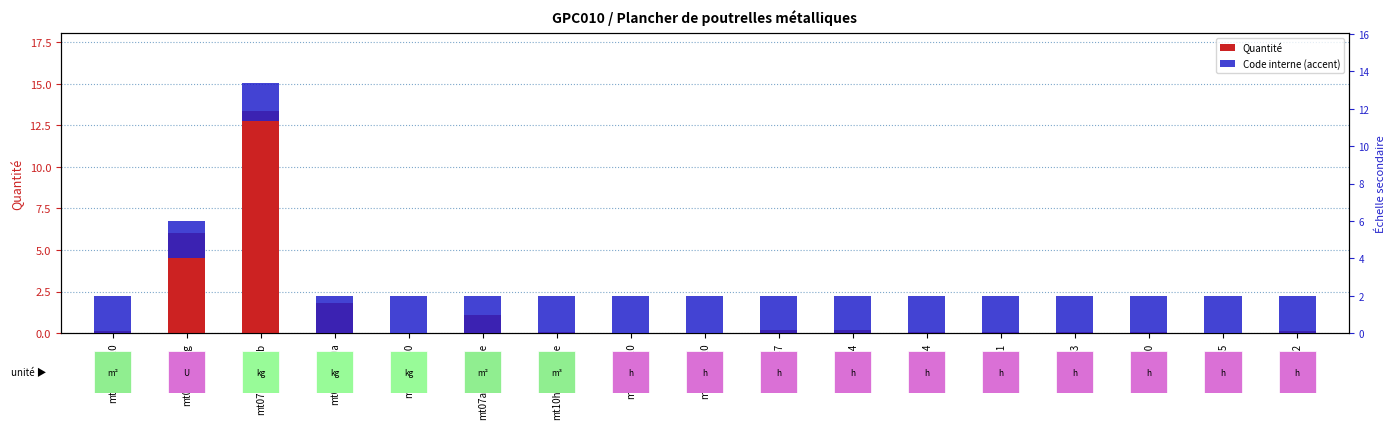

How many distinct data groups are displayed?

2